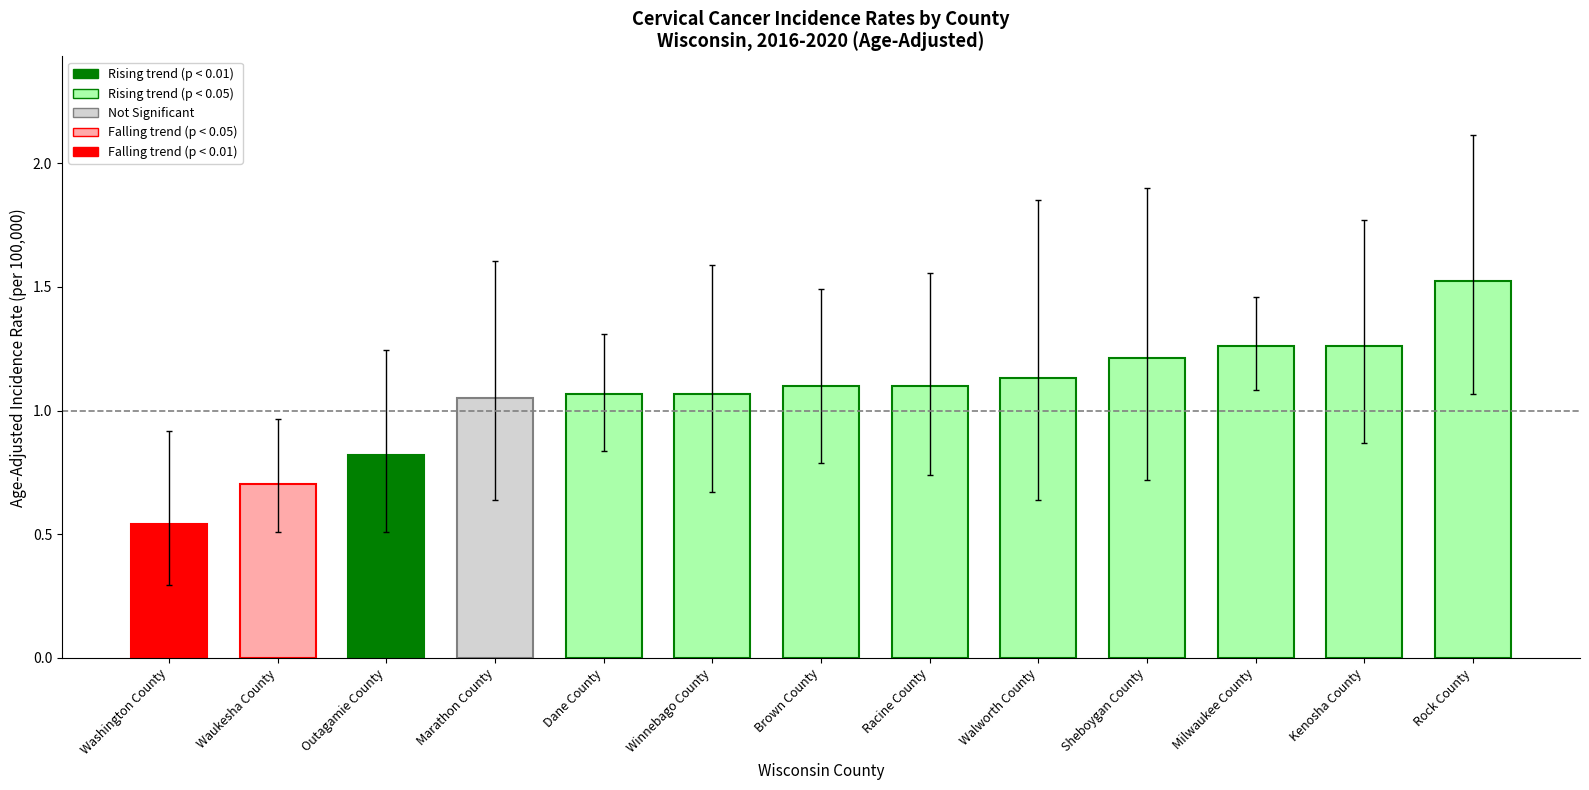

What is the difference between the maximum and second lowest values?

0.8